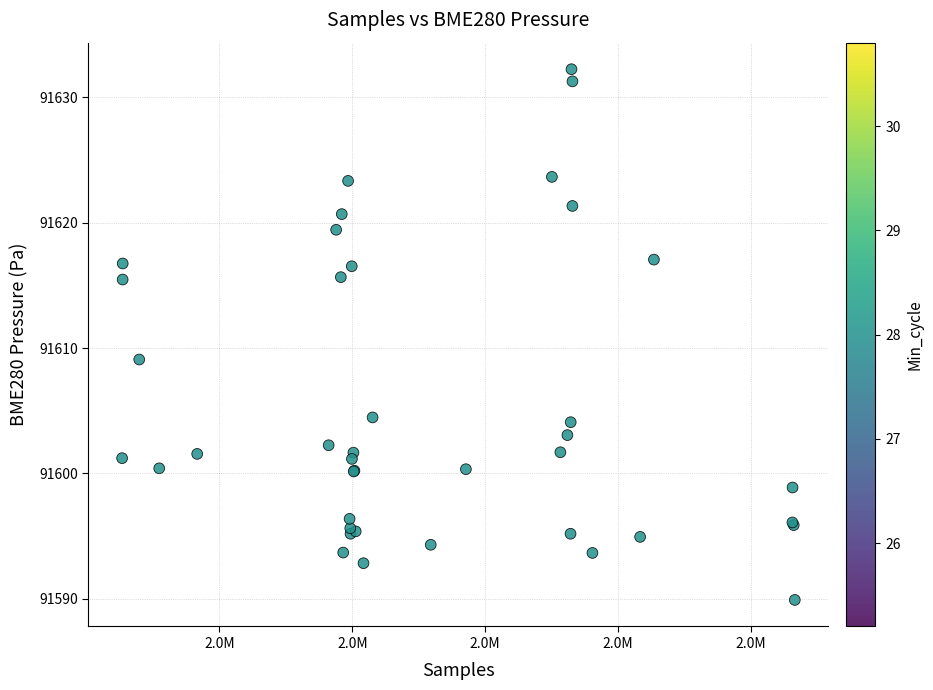

What Y value in the scatter plot is closest to 91611?

91609.1